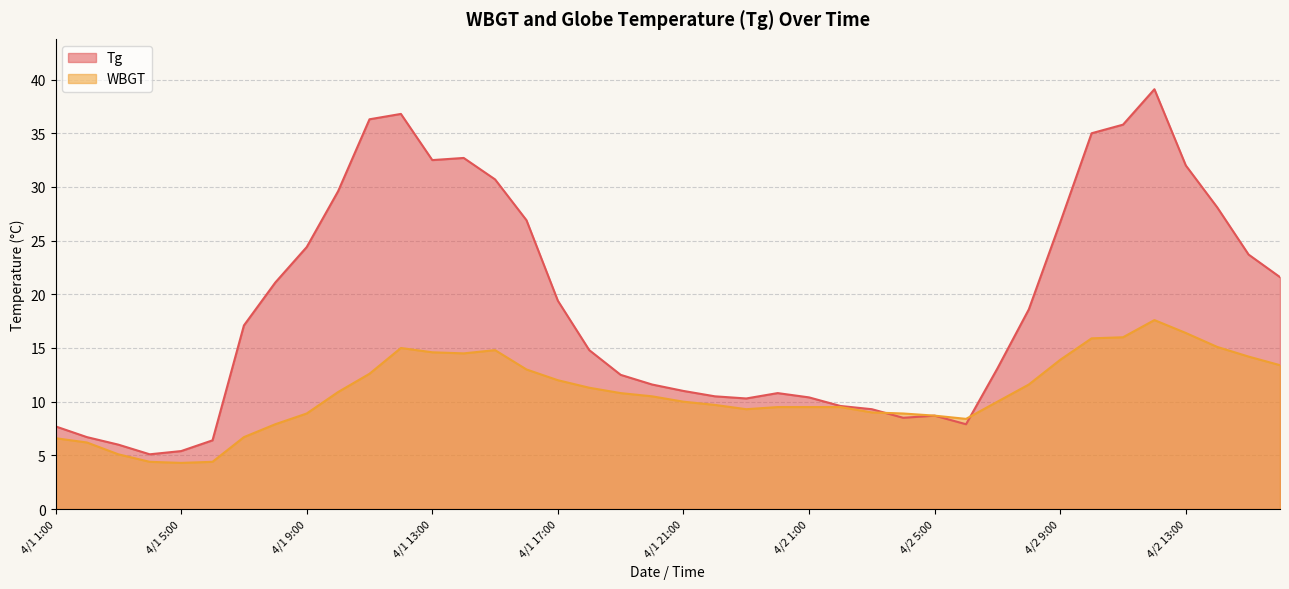

Is the value of WBGT at 4/2 8:00 greater than the value of Tg at 4/2 16:00?

No